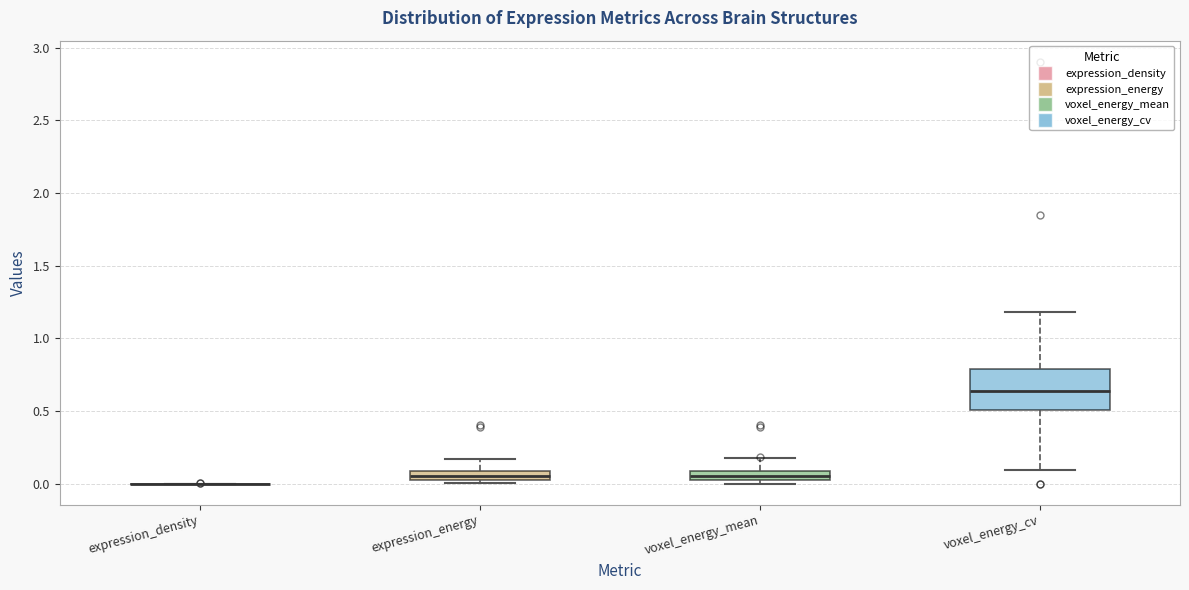

Comparing the boxes themselves (not the whiskers), which one is the tallest?

voxel_energy_cv